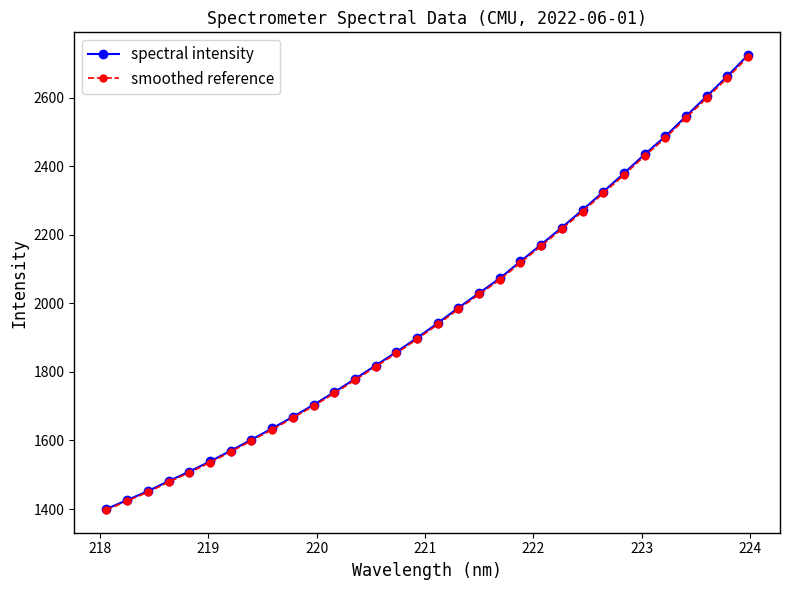

Which series has the widest spread of values?

spectral intensity